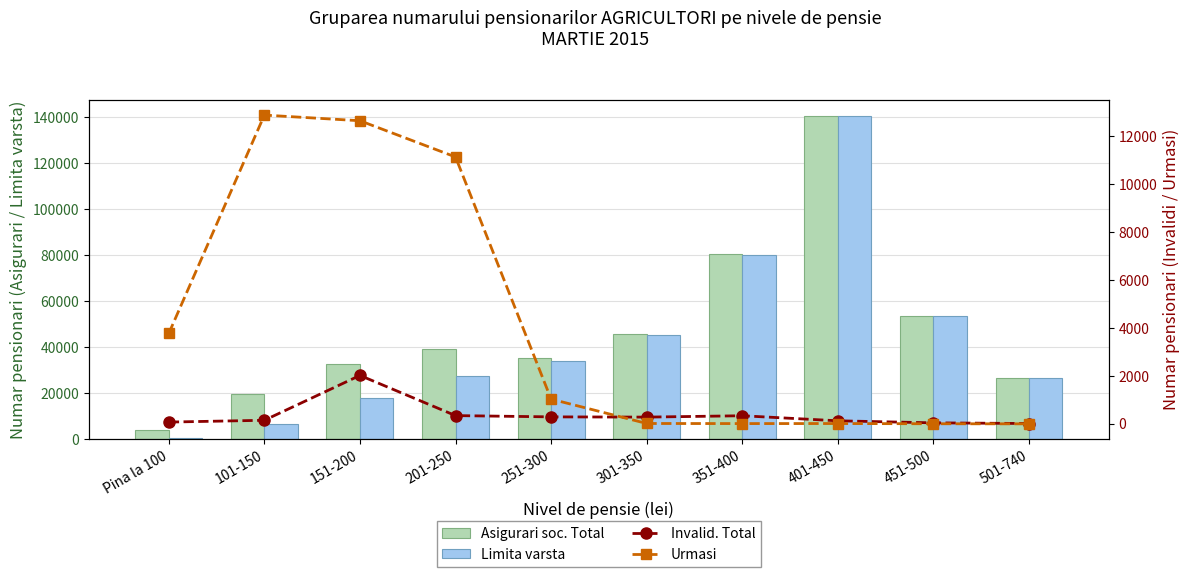

What is the difference between the maximum and minimum values in the Asigurari soc. Total series?

136284